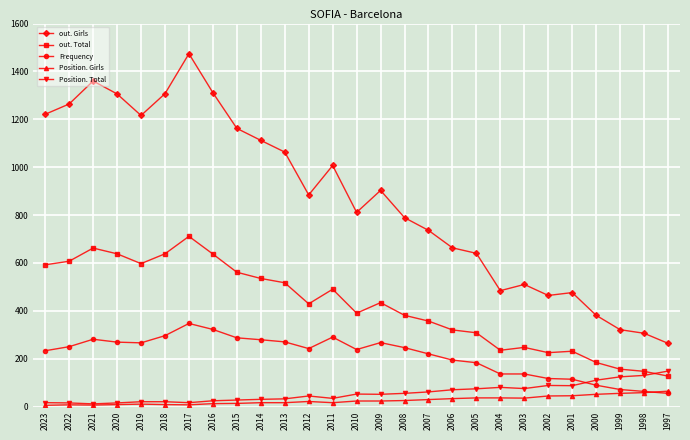

What is the greatest value displayed?

1474